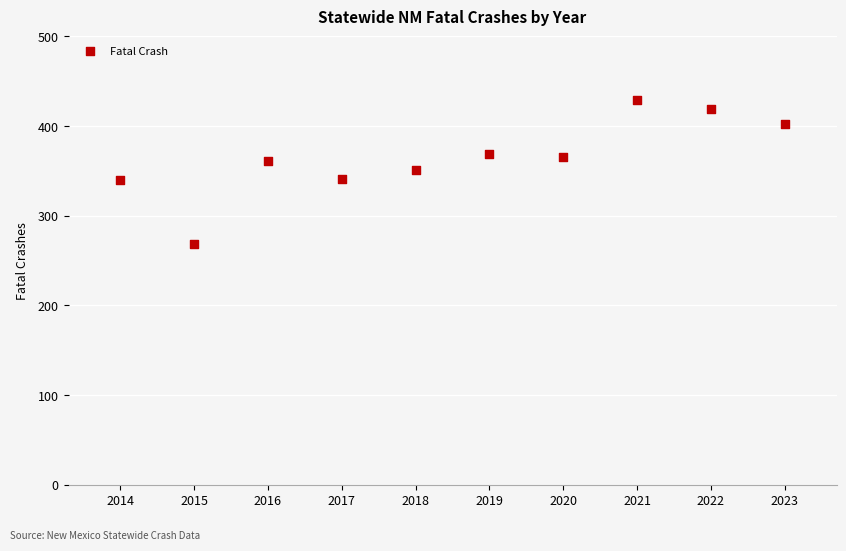

What is the range of Y values (max minus min)?

160